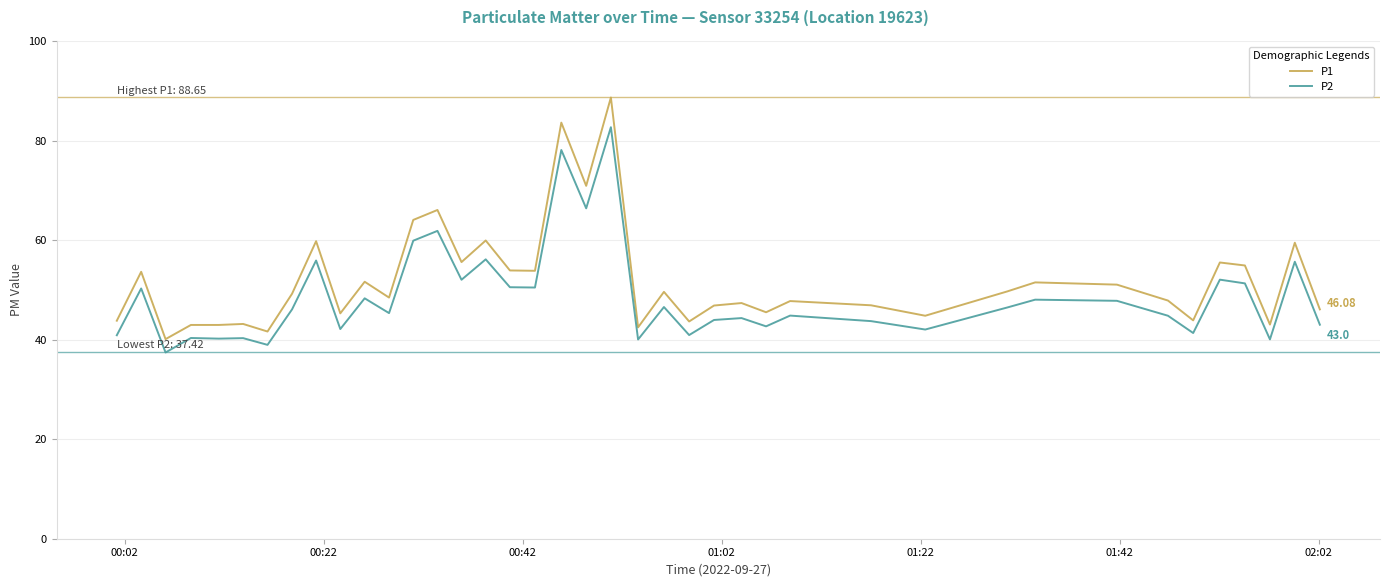

True or false: P1 and P2 cross at least once.

False